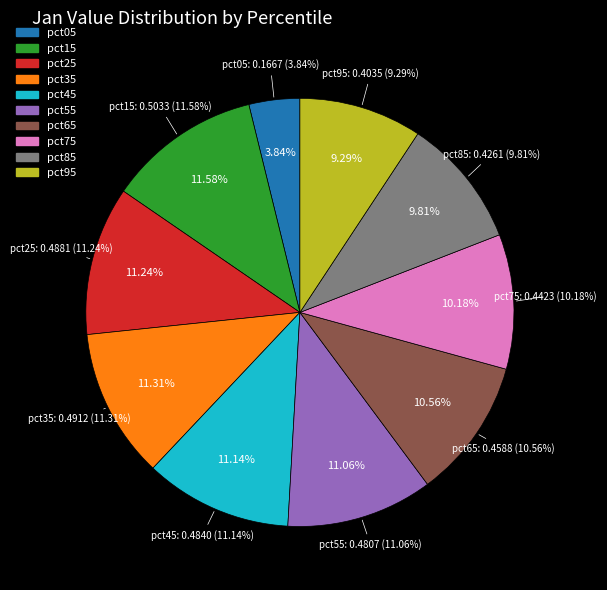

What percentage is the pct55 slice, to the nearest percent?

11%